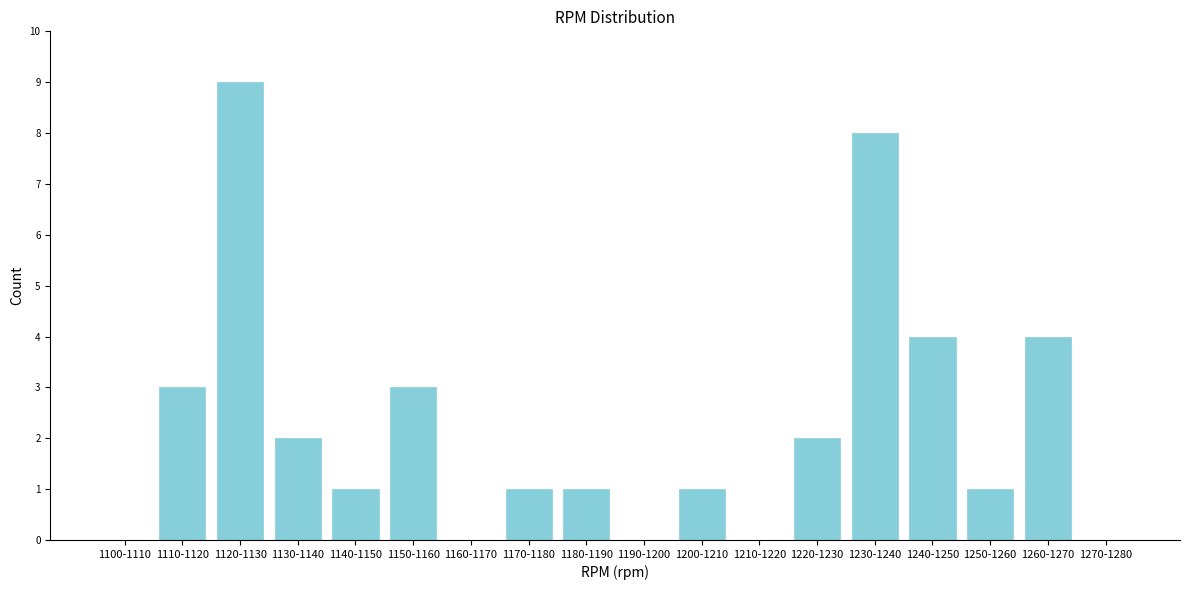

Reading left to right, list all the values displayed in this chart.

1100-1110=0	1110-1120=3	1120-1130=9	1130-1140=2	1140-1150=1	1150-1160=3	1160-1170=0	1170-1180=1	1180-1190=1	1190-1200=0	1200-1210=1	1210-1220=0	1220-1230=2	1230-1240=8	1240-1250=4	1250-1260=1	1260-1270=4	1270-1280=0